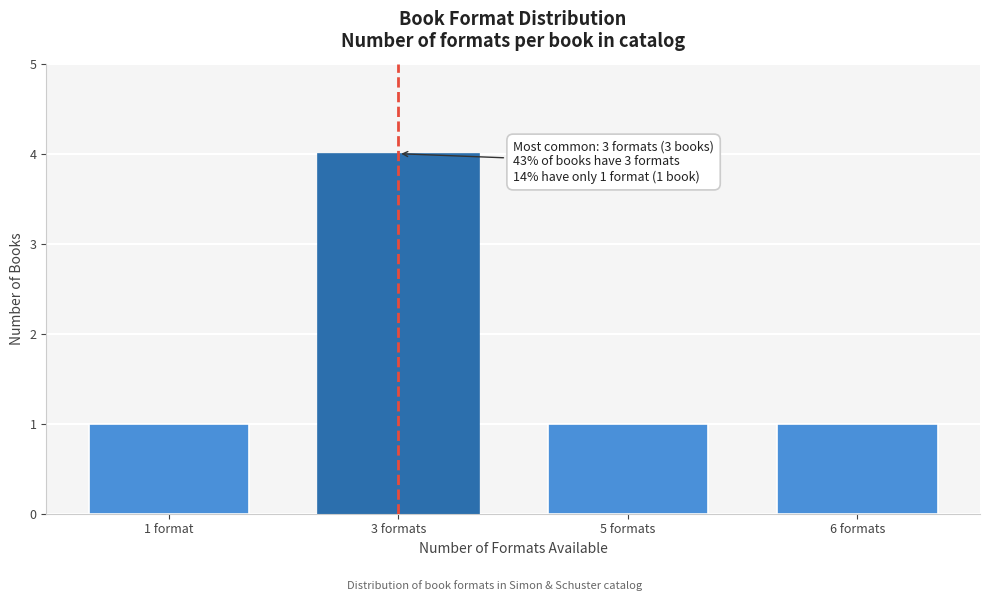

Reading left to right, transcribe all the data shown in this chart.

1	4	1	1